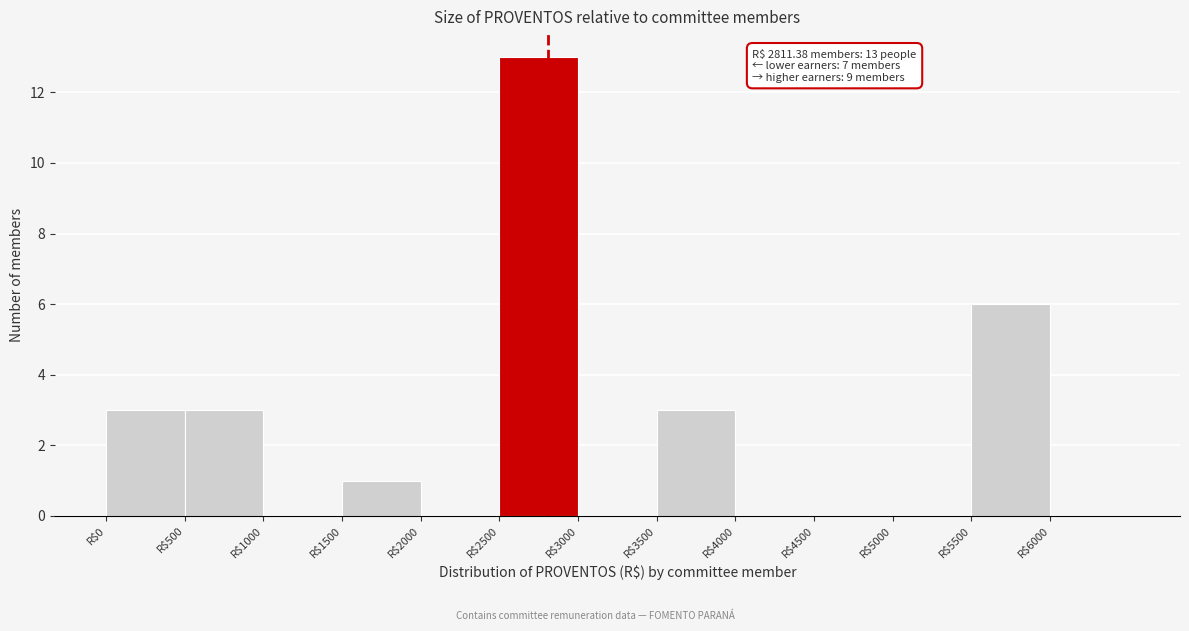

Over which range of the x-axis is the bar tallest?

2500 to 3000